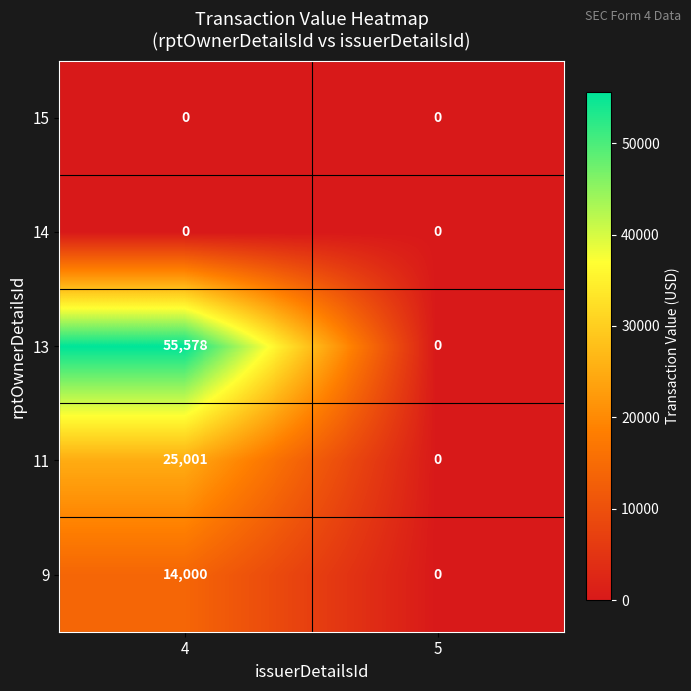

Reading left to right, list all the values displayed in this chart.

15: 4=0	5=0
14: 4=0	5=0
13: 4=55578	5=0
11: 4=25001	5=0
9: 4=14000	5=0